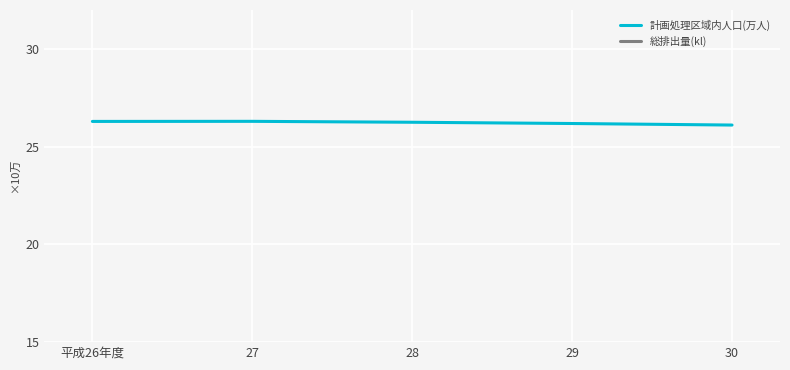

At which label does 計画処理区域内人口(万人) reach its peak?

27